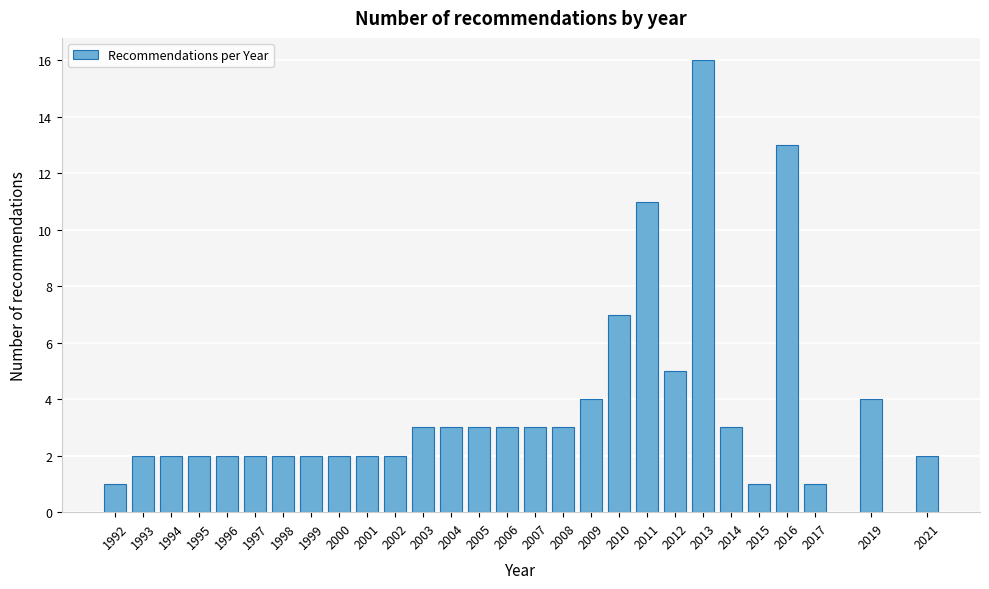

Reading right to left, extract all data points from this chart.

2	4	1	13	1	3	16	5	11	7	4	3	3	3	3	3	3	2	2	2	2	2	2	2	2	2	2	1